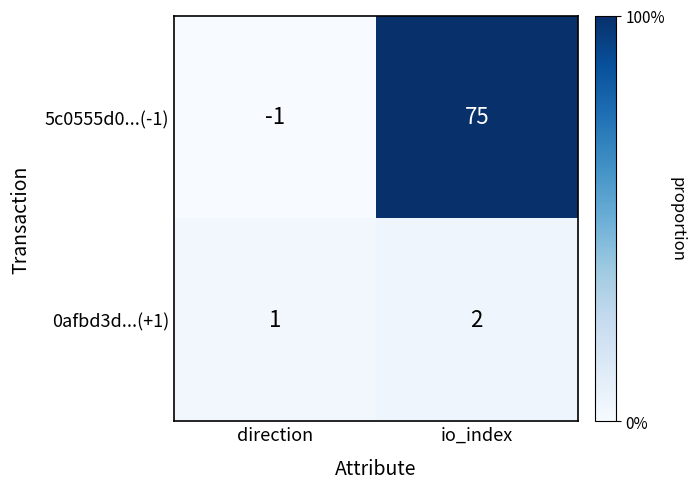

At io_index, list the series in order from smallest to largest.

0afbd3d...(+1), 5c0555d0...(-1)